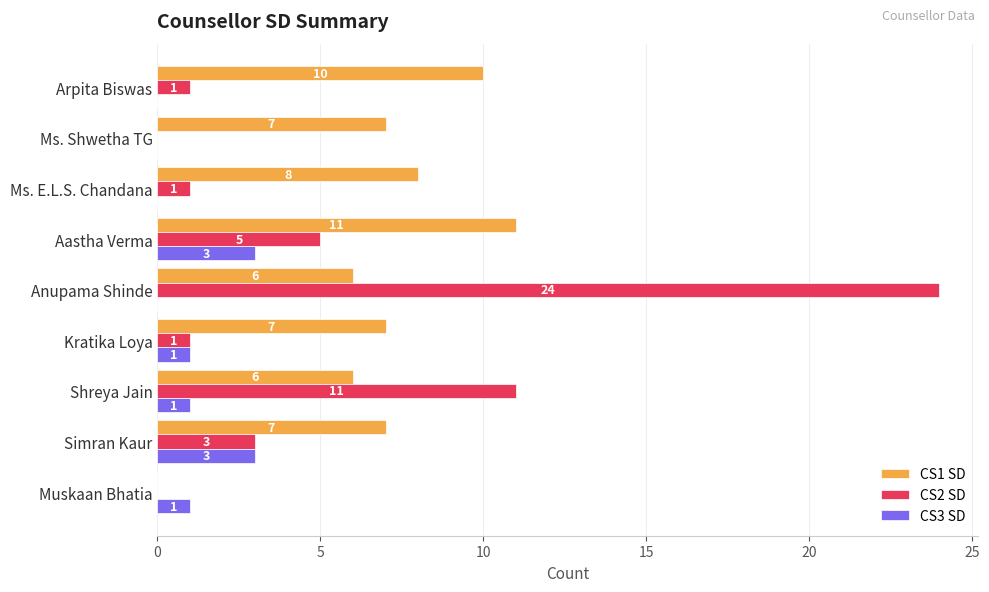

Between Ms. Shwetha TG and Arpita Biswas, which series saw the biggest shift?

CS1 SD